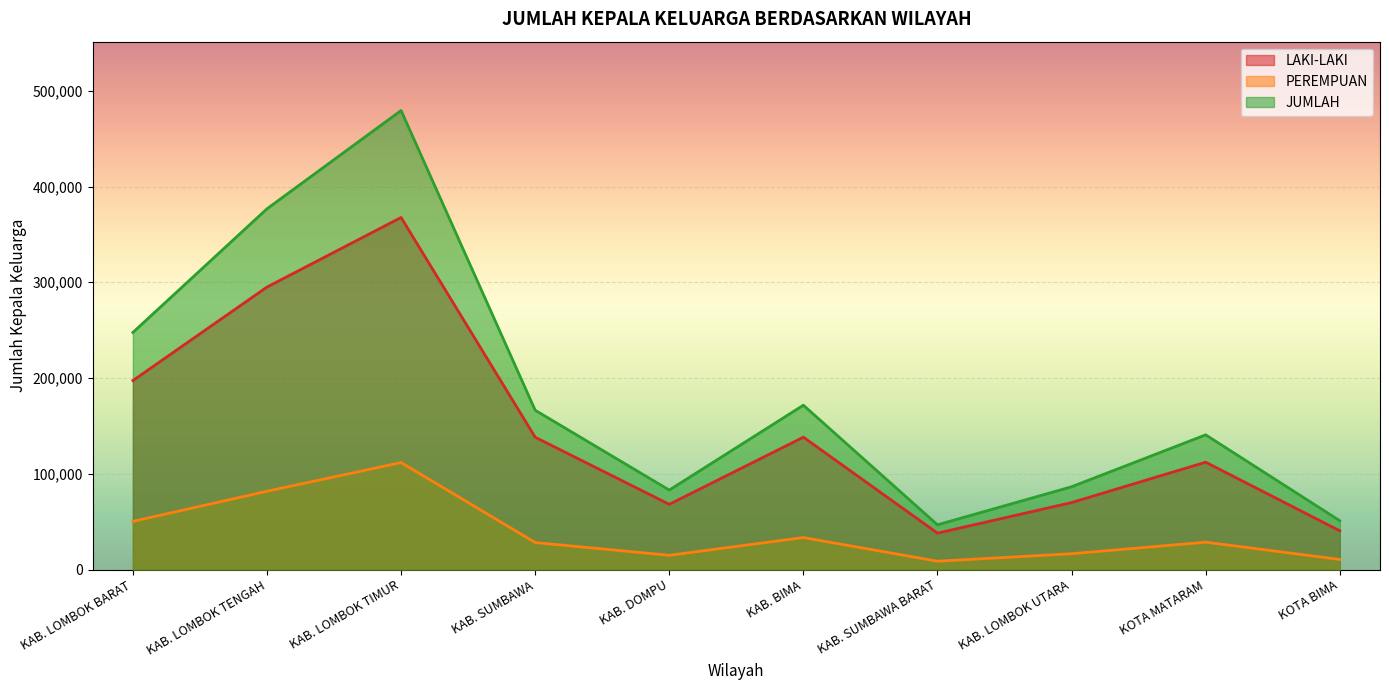

What is the label of the 4th point from the right?

KAB. SUMBAWA BARAT